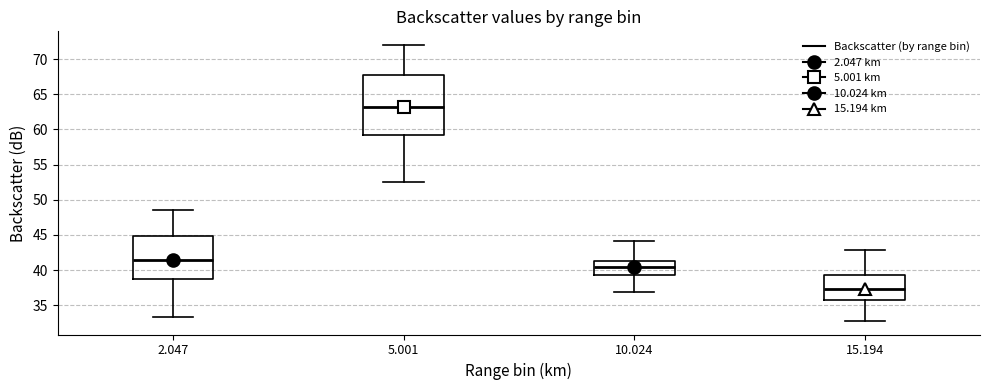

Reading left to right, read every box against the y-axis: the position of its median line, the range the box covers, and the ends of its whiskers. The values are not printed on the chart, so give them approximately, as read against the axis.

2.047: median 41.5, box 38.5 to 45.0, whiskers 33.5 to 48.5
5.001: median 63.0, box 59.5 to 67.5, whiskers 52.5 to 72.0
10.024: median 40.5, box 39.5 to 41.5, whiskers 37.0 to 44.0
15.194: median 37.5, box 36.0 to 39.5, whiskers 33.0 to 43.0